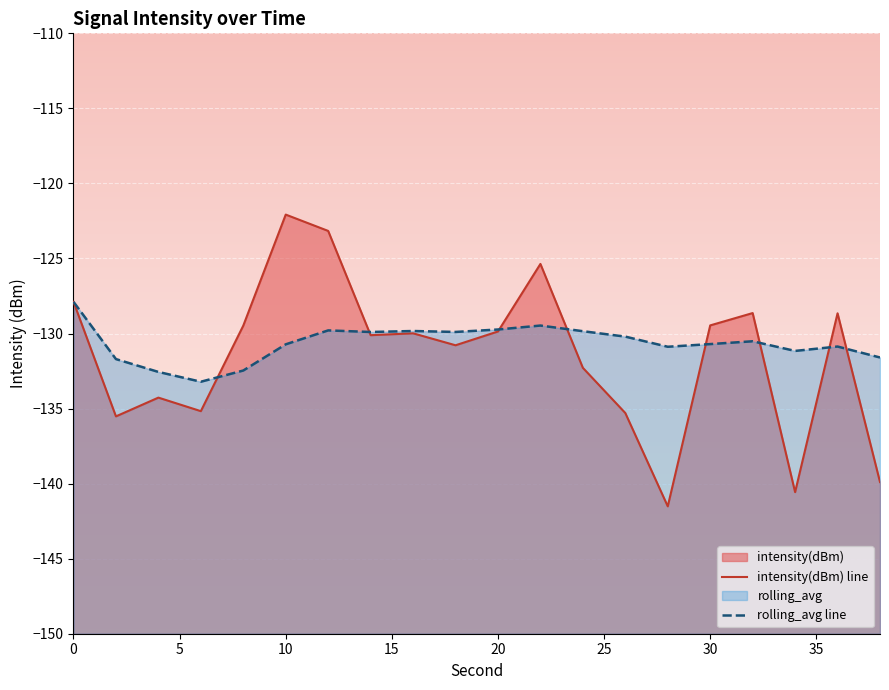

Rank the series at 15 from lowest to highest value.

intensity(dBm) line, rolling_avg line